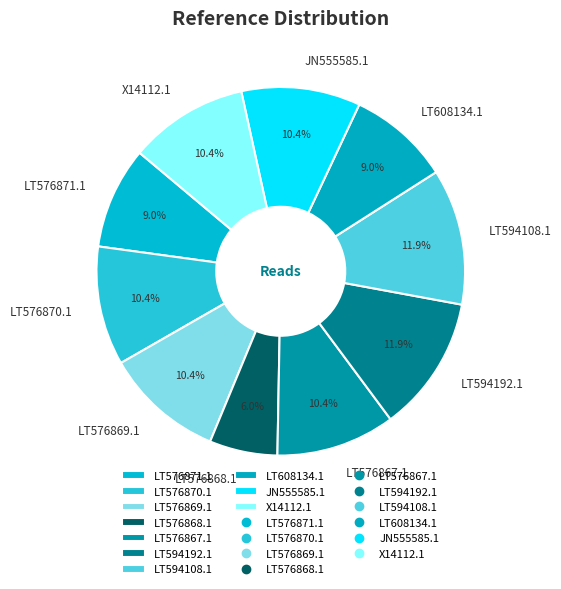

To the nearest percent, what portion does X14112.1 represent?

10%